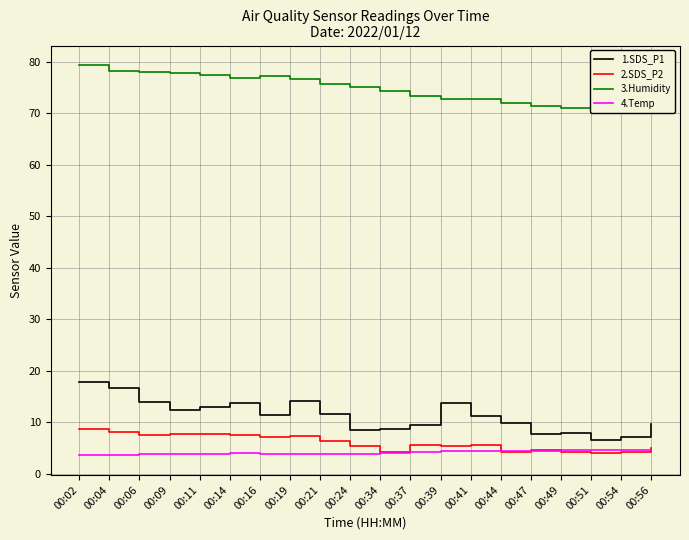

Rank the series at 00:14 from highest to lowest value.

3.Humidity, 1.SDS_P1, 2.SDS_P2, 4.Temp